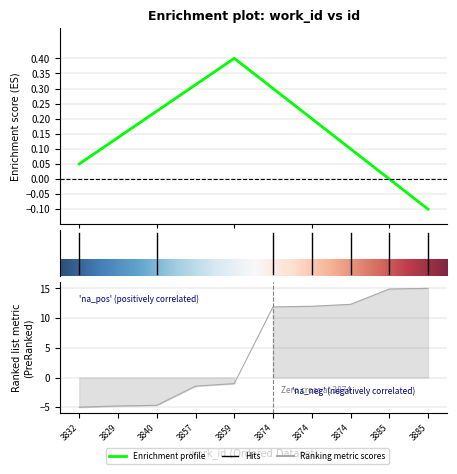

True or false: the data shows 3.0 at 3874.

False